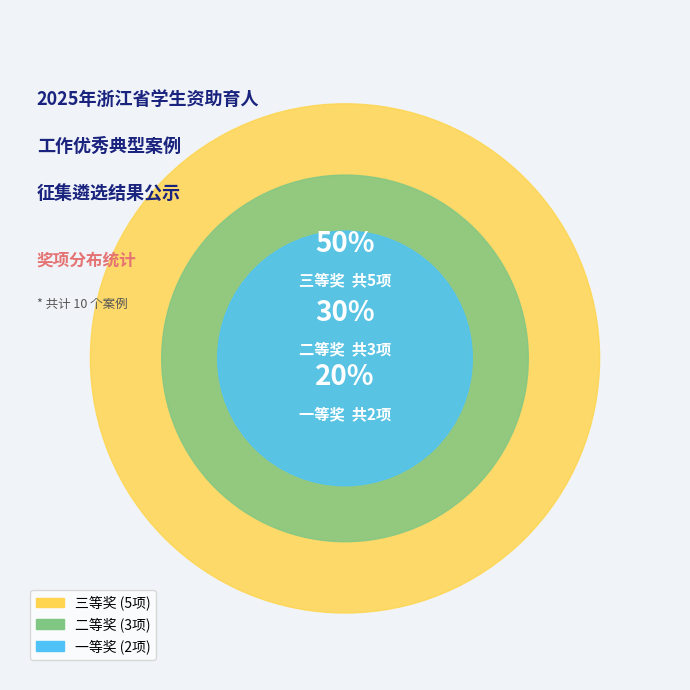

The 一等奖 slice represents 20% of the pie. True or false?

True